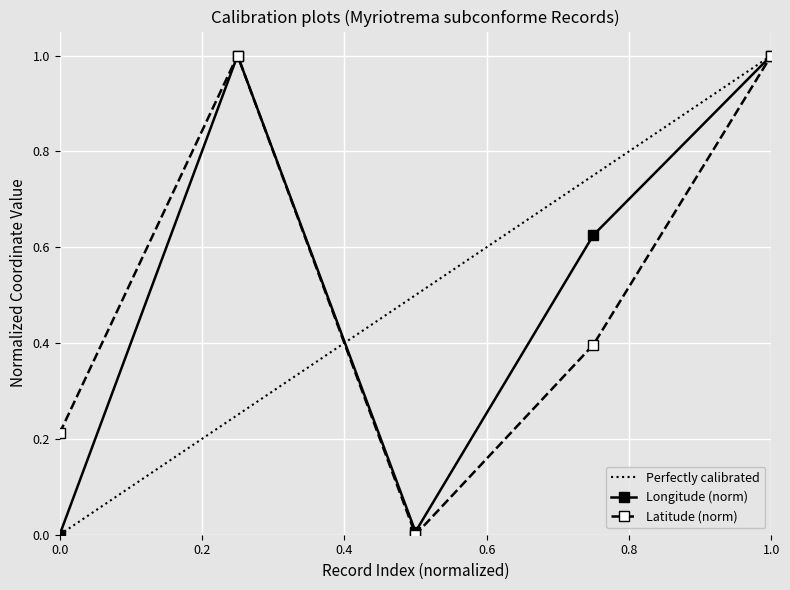

How many distinct data groups are displayed?

2